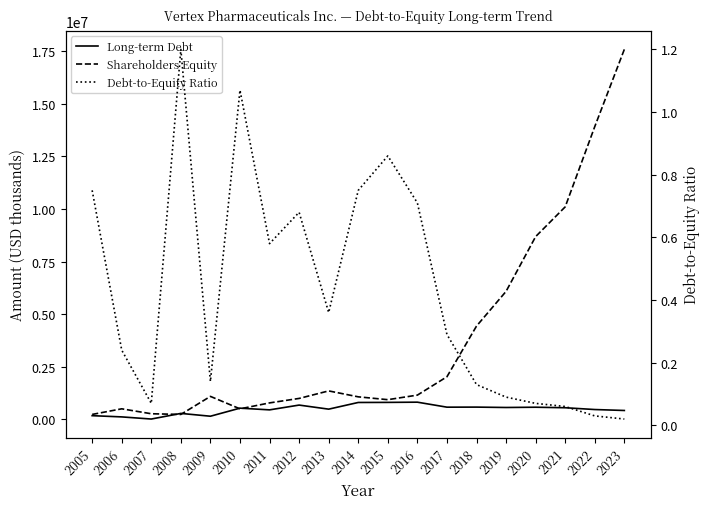

What is the value of the Debt-to-Equity Ratio point at the 17th from the left?

0.1